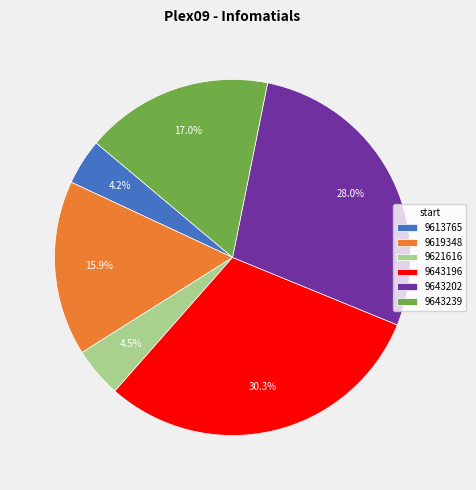

Between 9643202 and 9621616, which is larger?

9643202